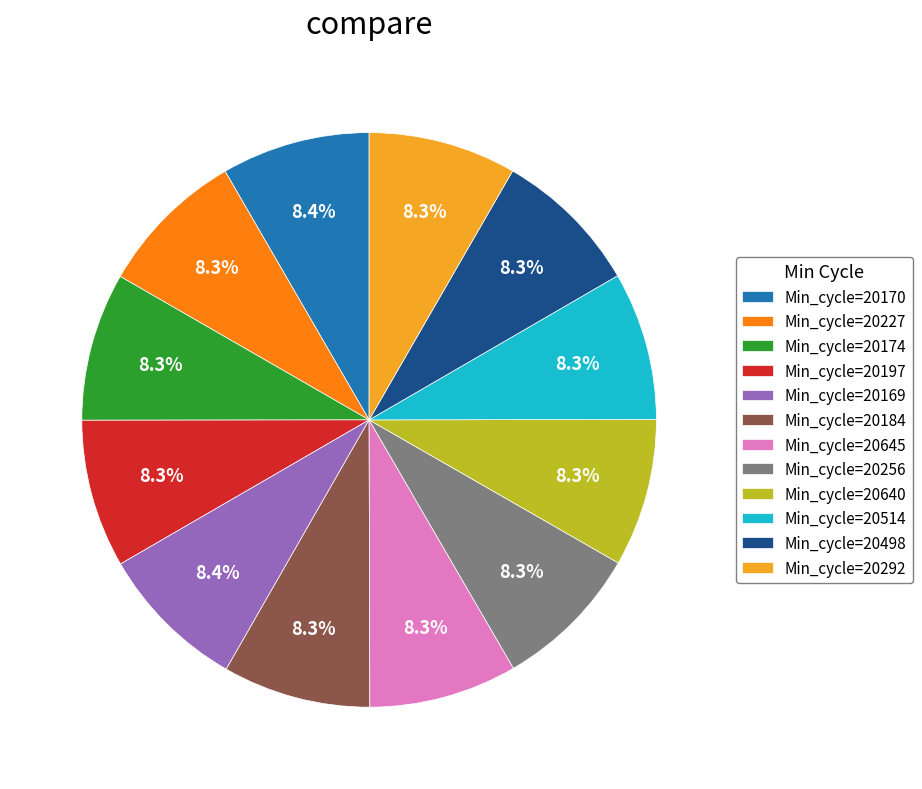

Approximately how many times larger is the value at Min_cycle=20227 compared to Min_cycle=20256?

1.0